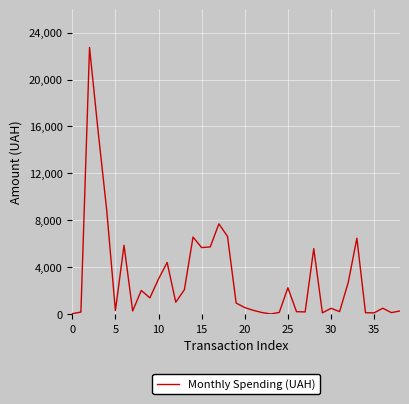

What is the greatest value displayed?

22733.0